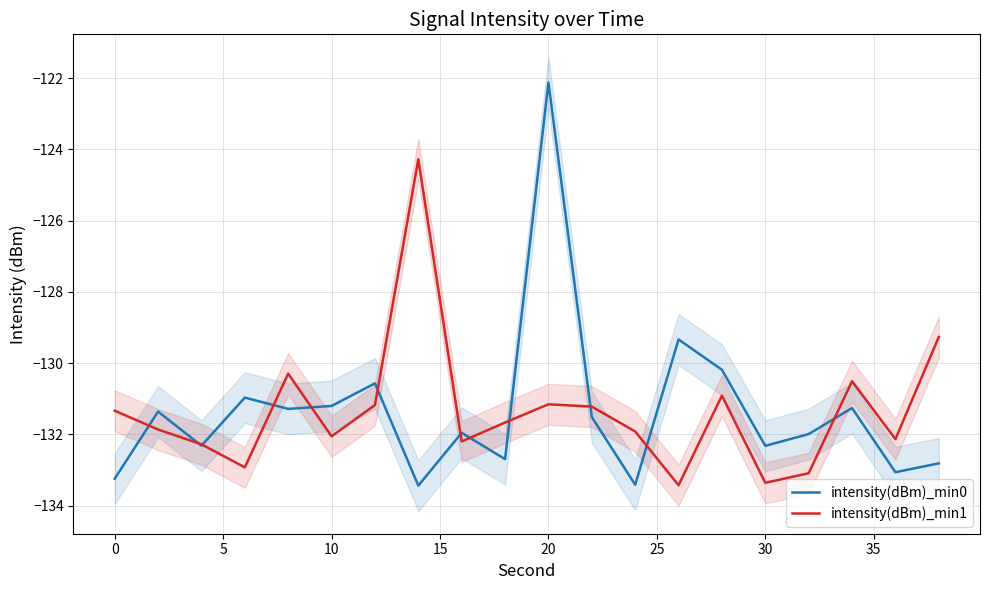

What is the difference between the maximum and minimum values in the intensity(dBm)_min0 series?

11.3